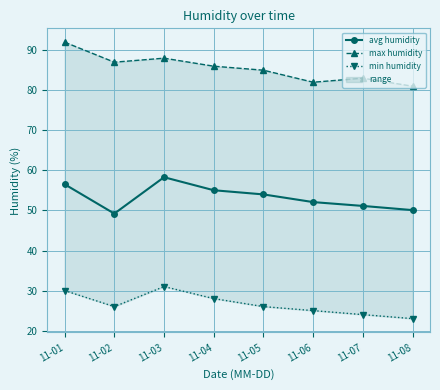

How many interior local peaks does the avg humidity series have?

1